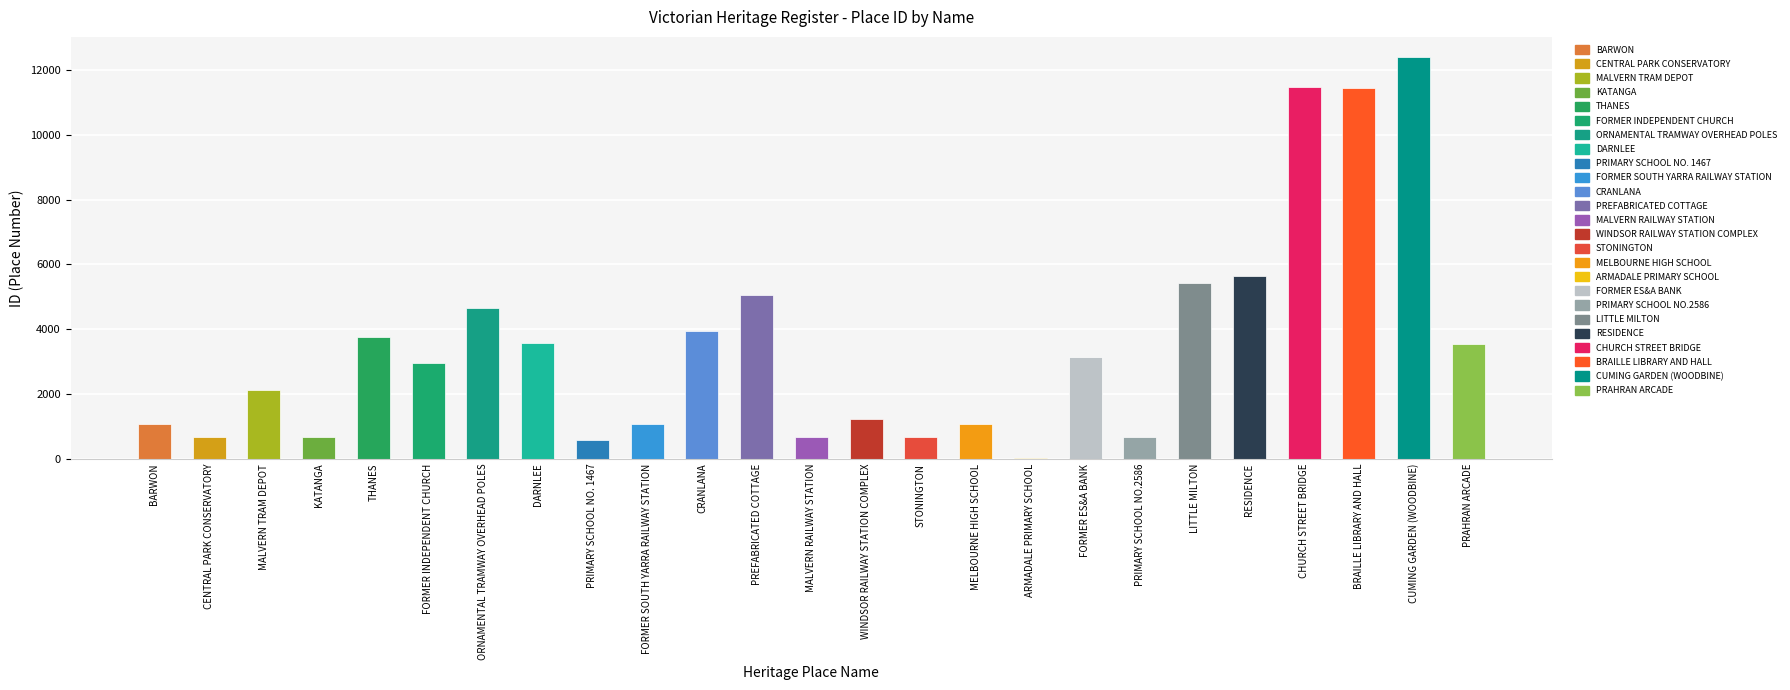

What is the approximate value at CHURCH STREET BRIDGE?

11458